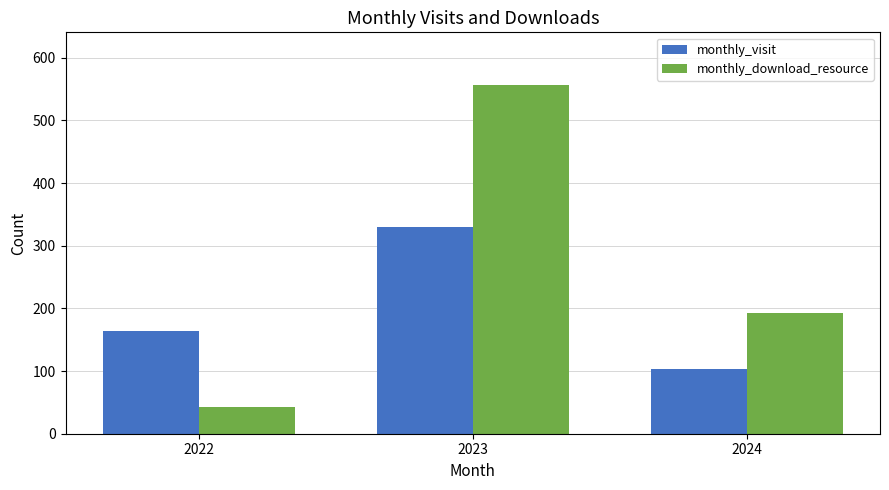

At which label does monthly_download_resource reach its peak?

2023